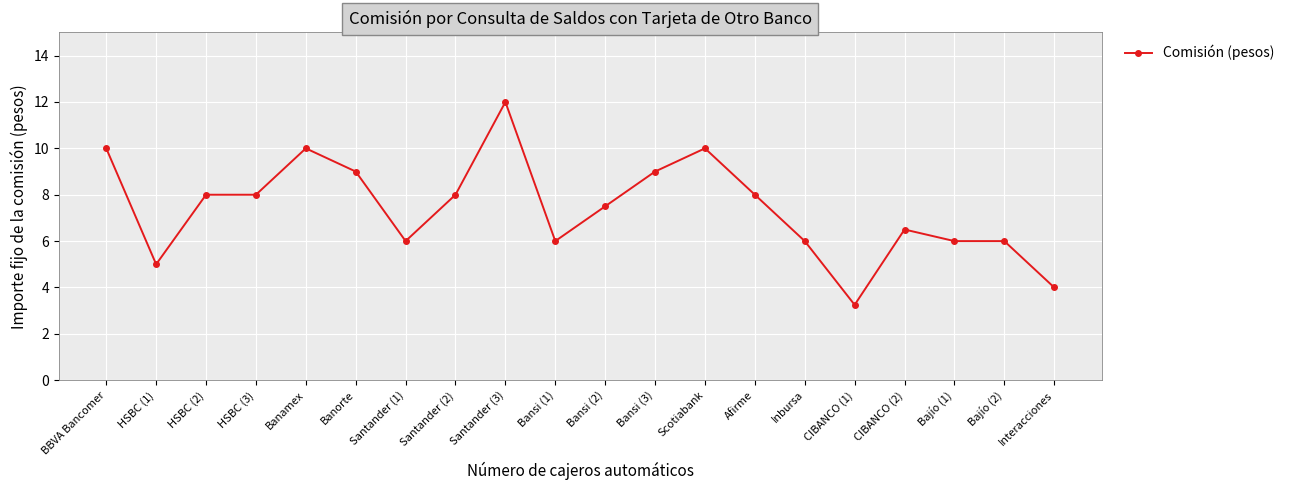

The chart shows a value of 10.5 at Inbursa. True or false?

False